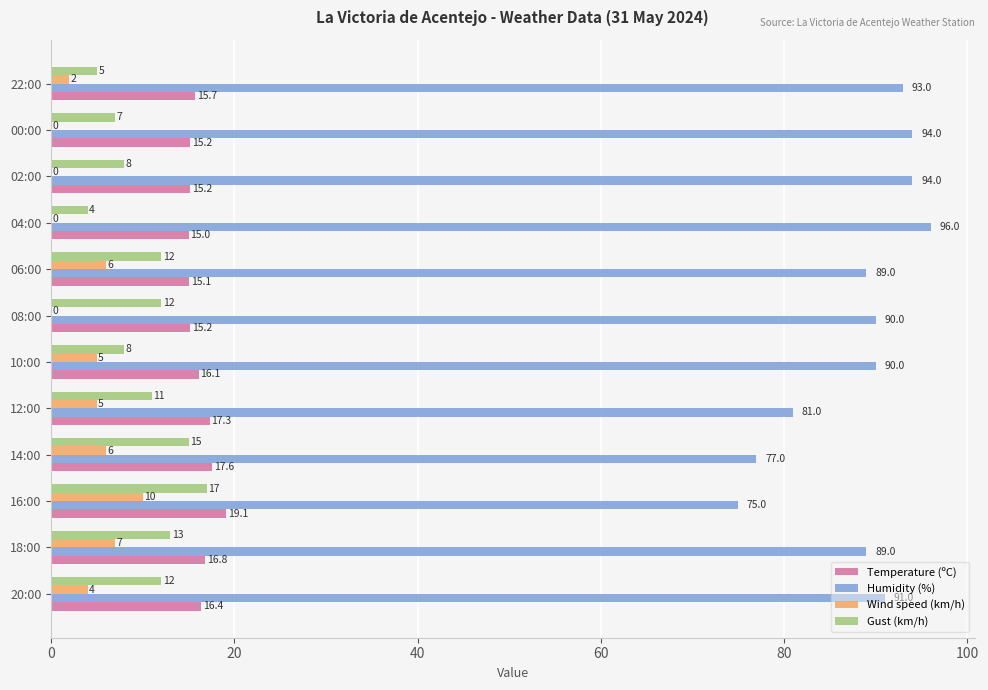

What is the greatest value displayed?

96.0